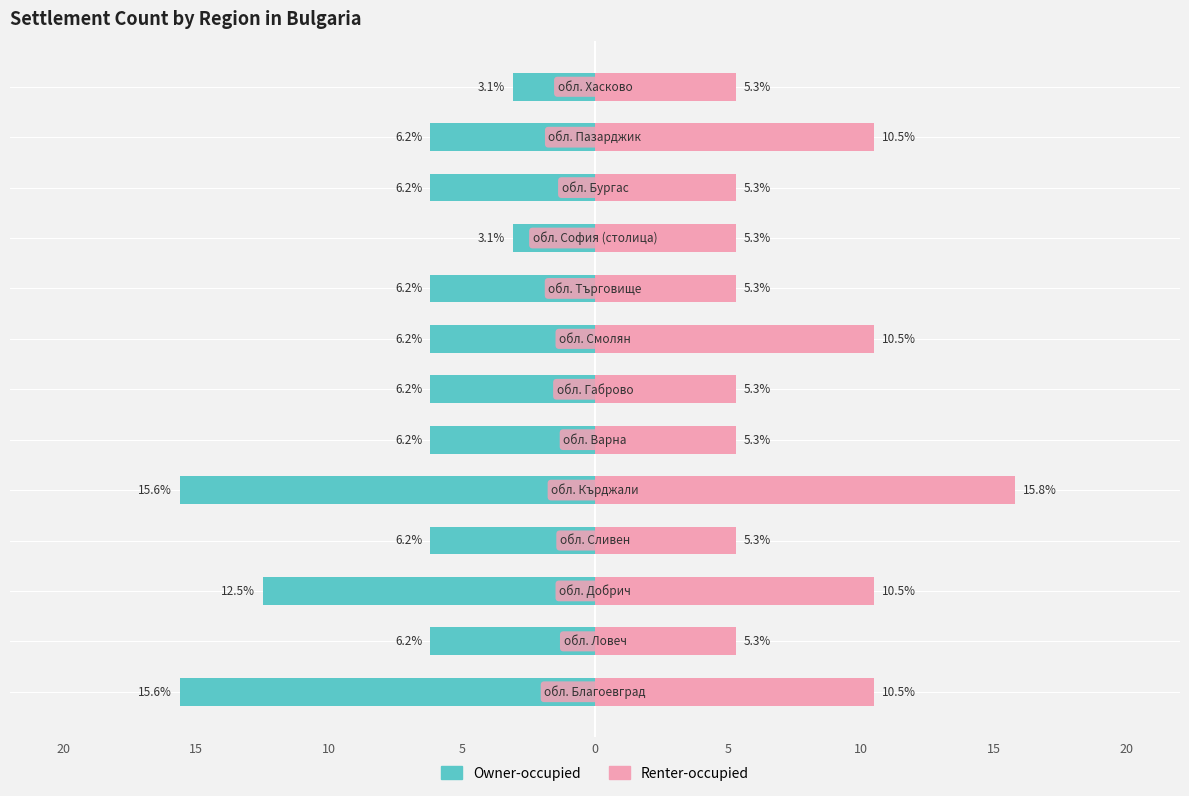

Reading left to right, list all the values displayed in this chart.

Owner-occupied: -15.6	-6.2	-12.5	-6.2	-15.6	-6.2	-6.2	-6.2	-6.2	-3.1	-6.2	-6.2	-3.1
Renter-occupied: 10.5	5.3	10.5	5.3	15.8	5.3	5.3	10.5	5.3	5.3	5.3	10.5	5.3